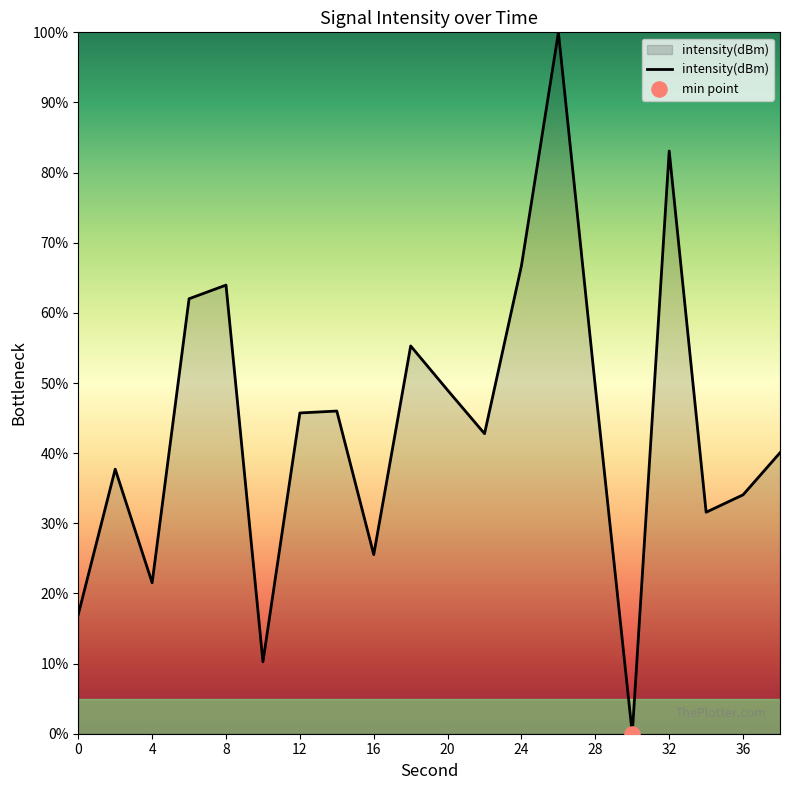

What is the difference between the maximum and minimum values?

100.0